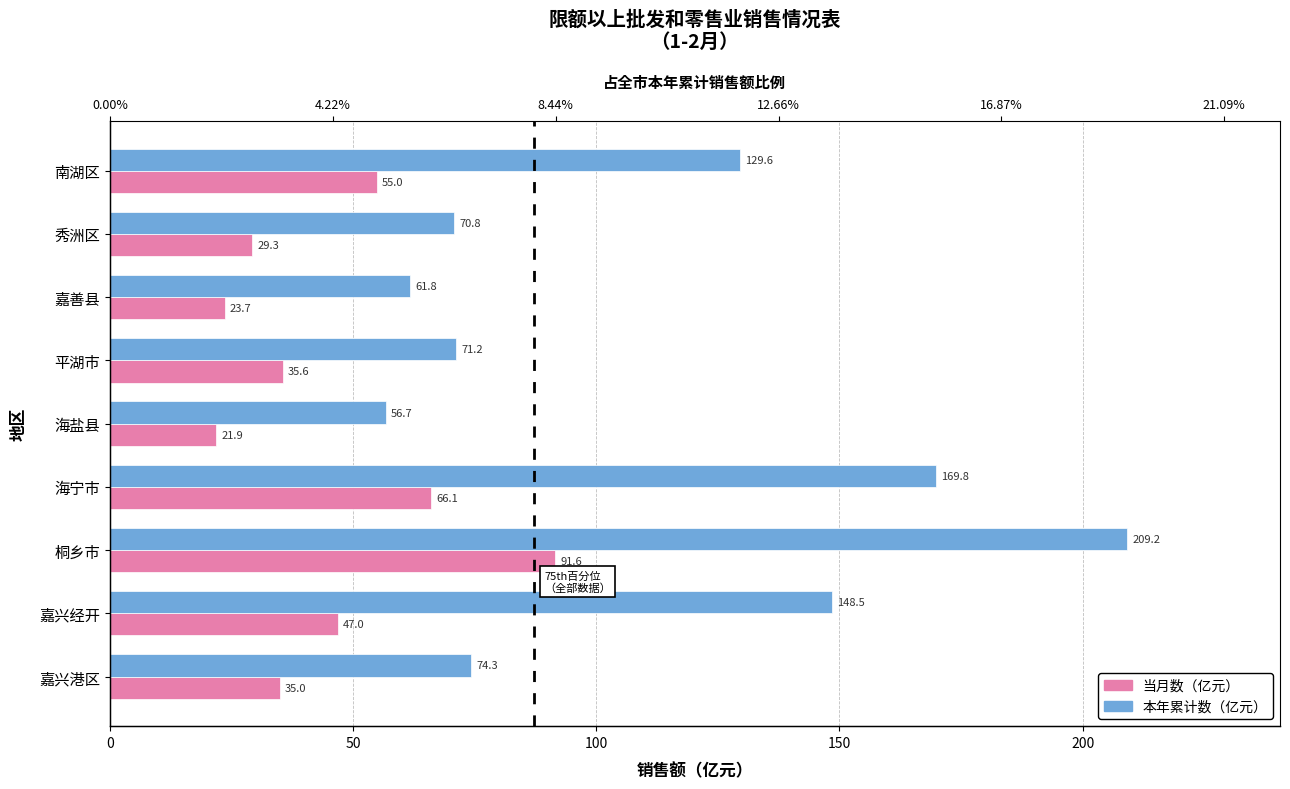

The 本年累计数 series shows 110.2 at 嘉兴港区. True or false?

False